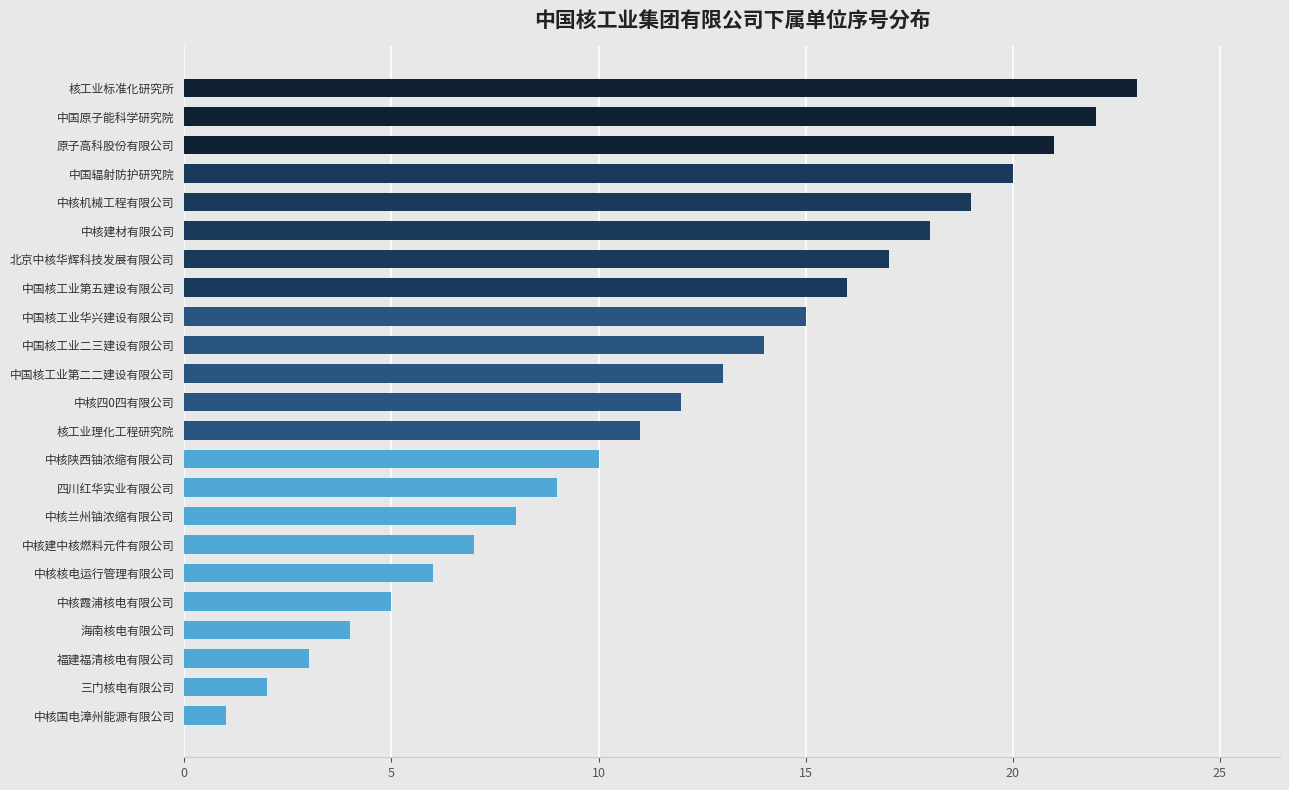

What is the change in value from 中国核工业二三建设有限公司 to 中核核电运行管理有限公司?

-8